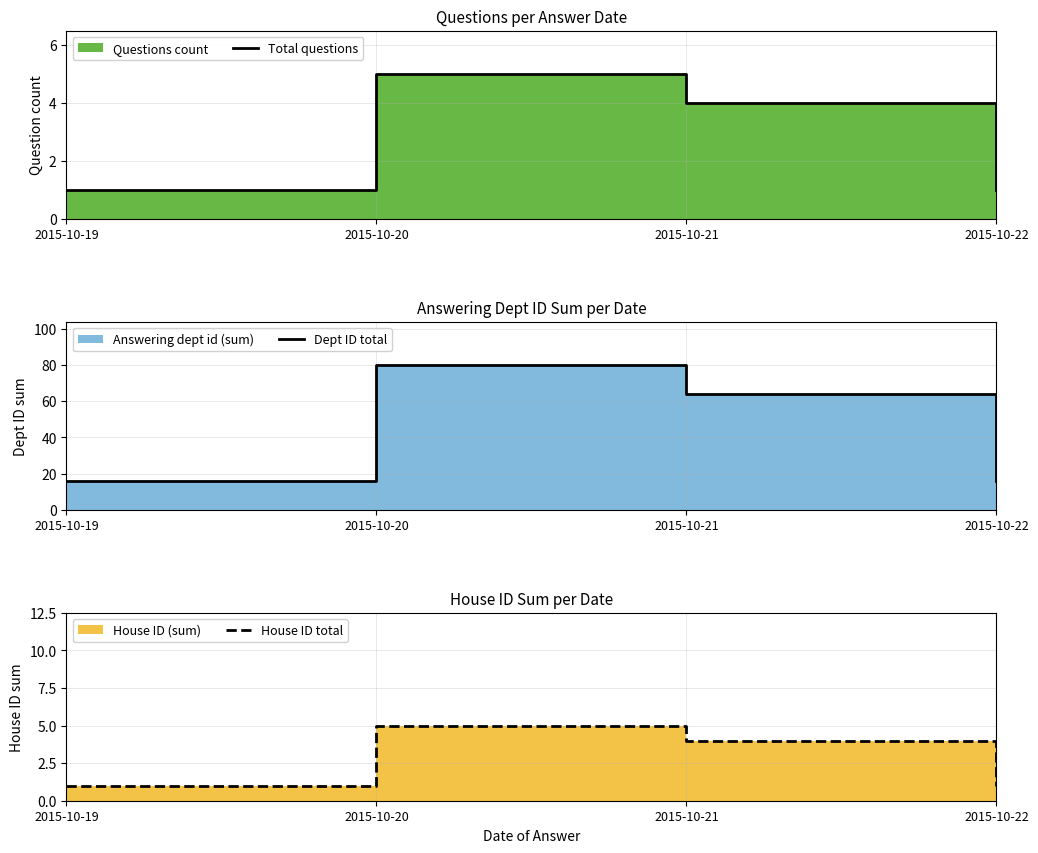

Is the value of House ID total at 2015-10-19 greater than the value of Dept ID total at 2015-10-21?

No